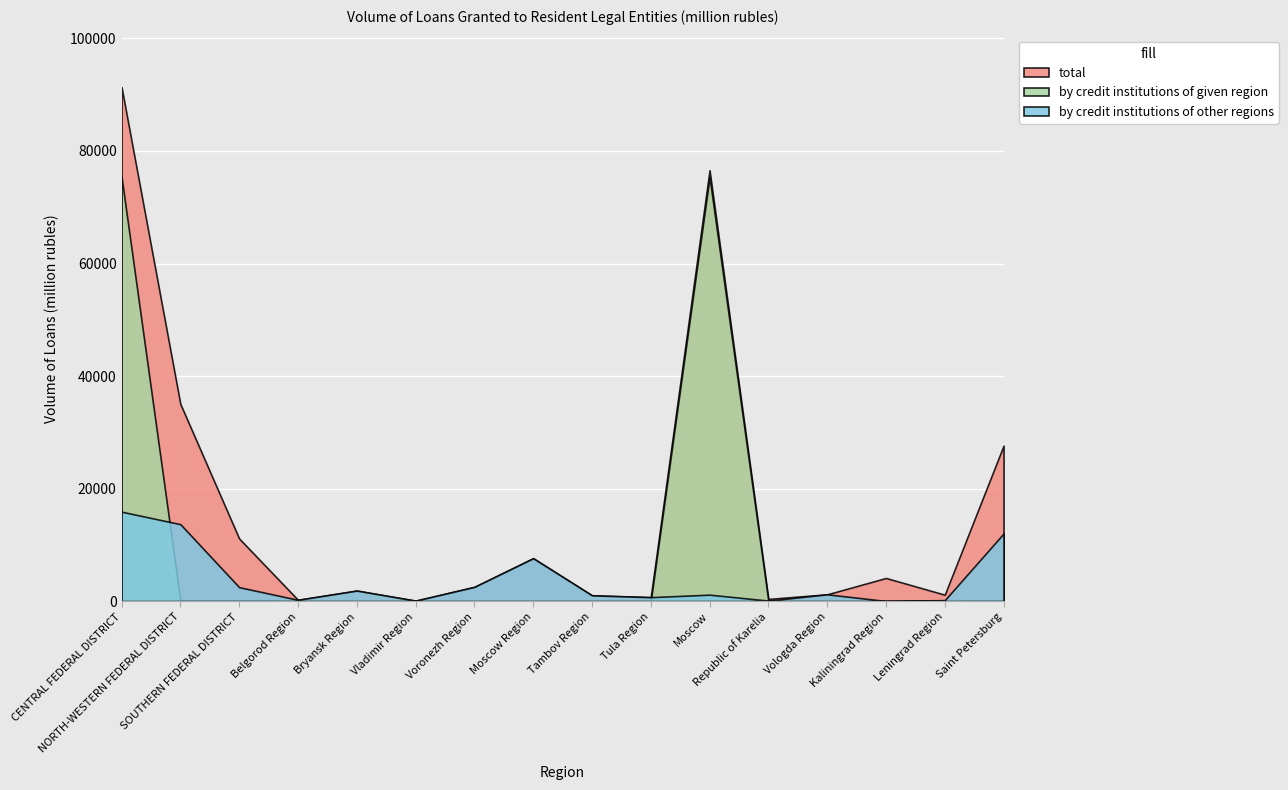

Between SOUTHERN FEDERAL DISTRICT and Tambov Region, which is larger?

SOUTHERN FEDERAL DISTRICT